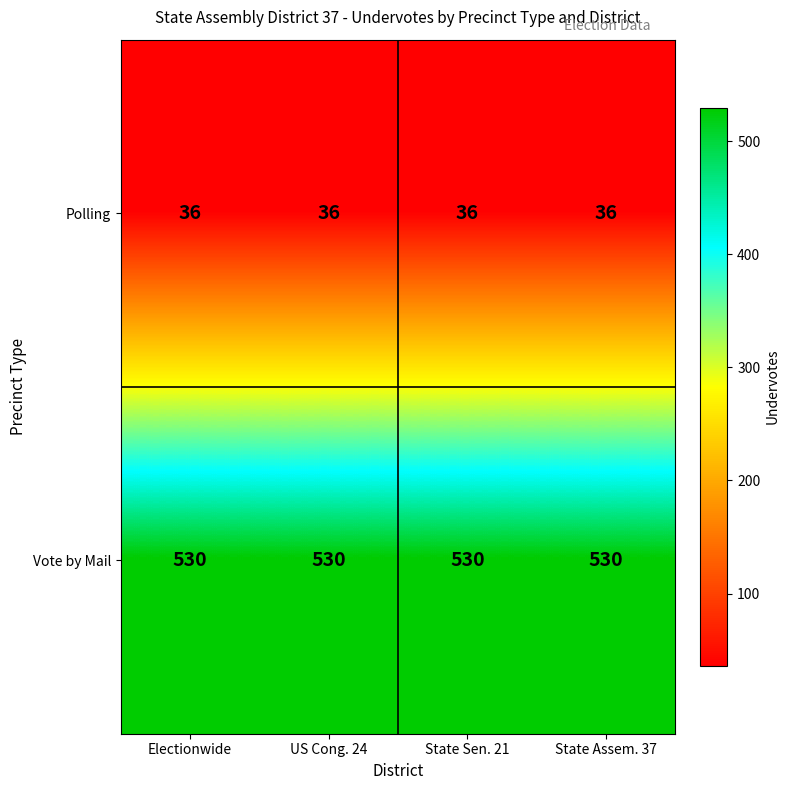

What is the difference between the highest and lowest values at State Assem. 37?

494